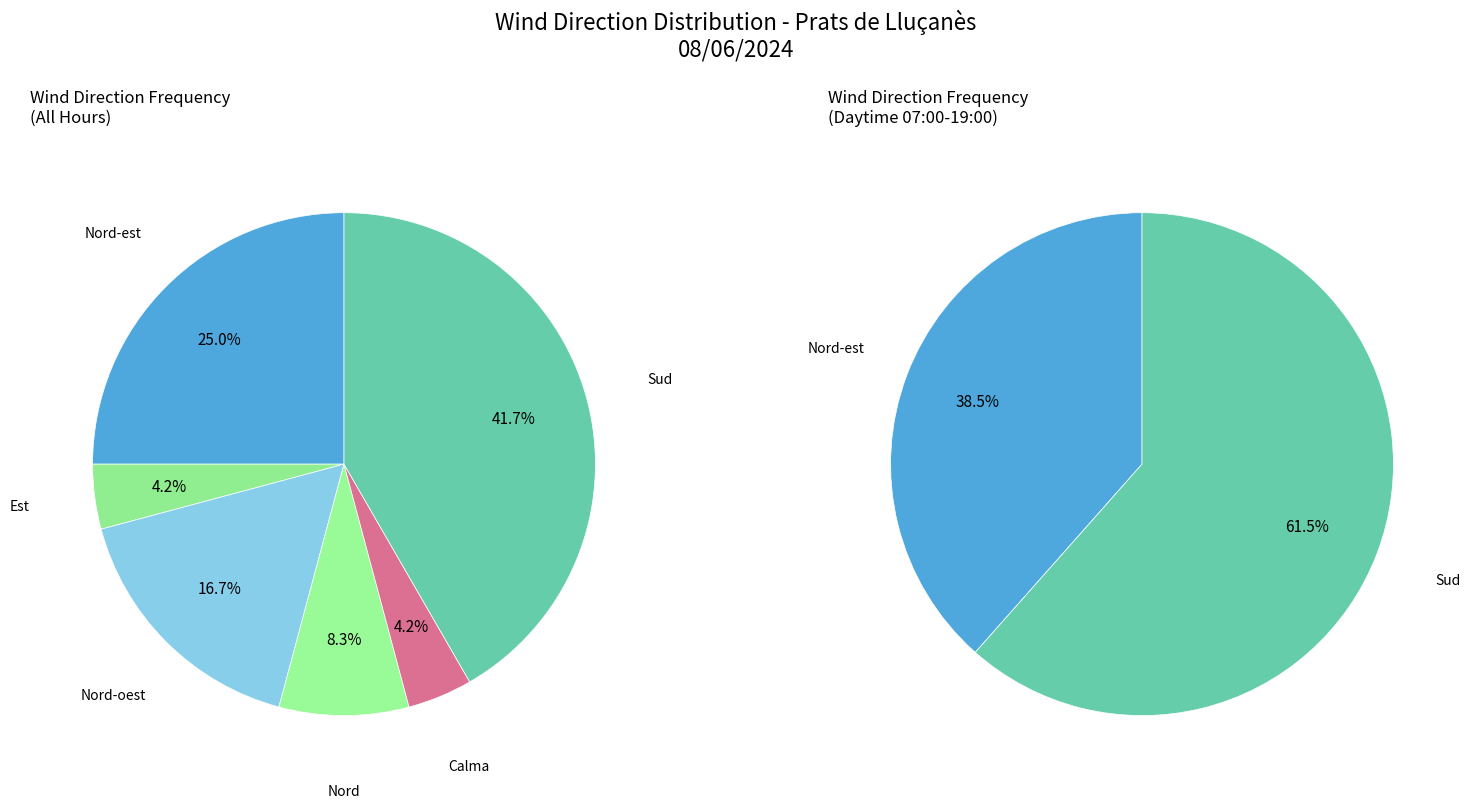

Count the number of slices in the pie.

8